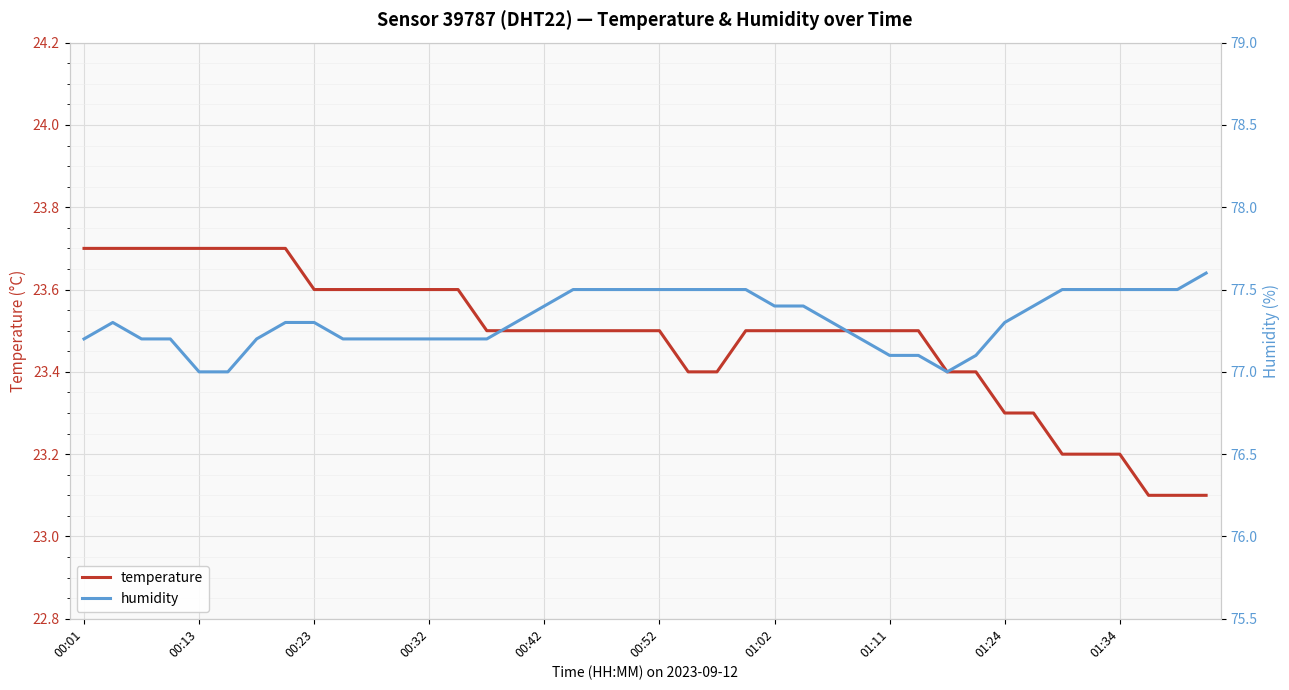

The temperature series shows 36.9 at 01:34. True or false?

False